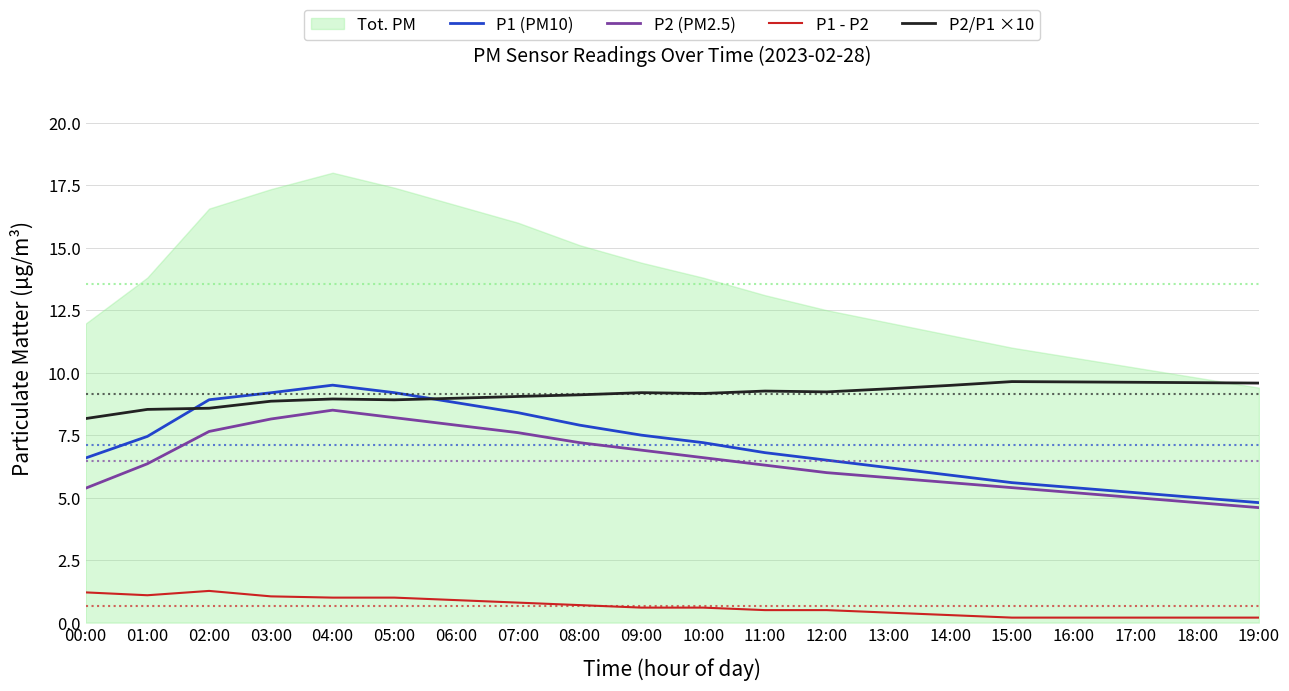

Reading right to left, transcribe all the data shown in this chart.

P1 (PM10): 4.8	5.0	5.2	5.4	5.6	5.9	6.2	6.5	6.8	7.2	7.5	7.9	8.4	8.8	9.2	9.5	9.2	8.9	7.5	6.6
P2 (PM2.5): 4.6	4.8	5.0	5.2	5.4	5.6	5.8	6.0	6.3	6.6	6.9	7.2	7.6	7.9	8.2	8.5	8.1	7.6	6.4	5.4
P1 - P2: 0.2	0.2	0.2	0.2	0.2	0.3	0.4	0.5	0.5	0.6	0.6	0.7	0.8	0.9	1.0	1.0	1.1	1.3	1.1	1.2
P2/P1 ×10: 9.6	9.6	9.6	9.6	9.6	9.5	9.4	9.2	9.3	9.2	9.2	9.1	9.0	9.0	8.9	8.9	8.9	8.6	8.5	8.2